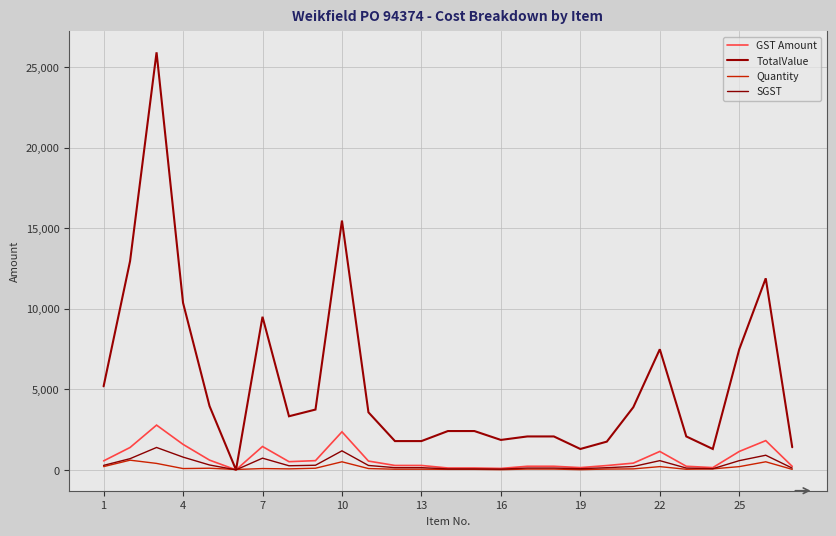

List the series in order of their peak value, lowest first.

Quantity, SGST, GST Amount, TotalValue